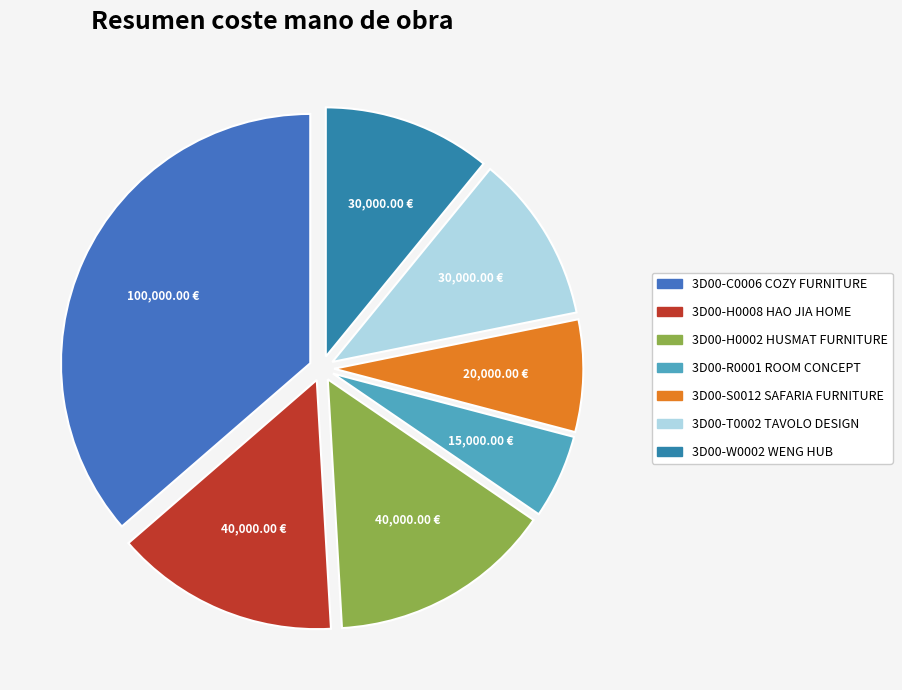

Count the number of slices in the pie.

7